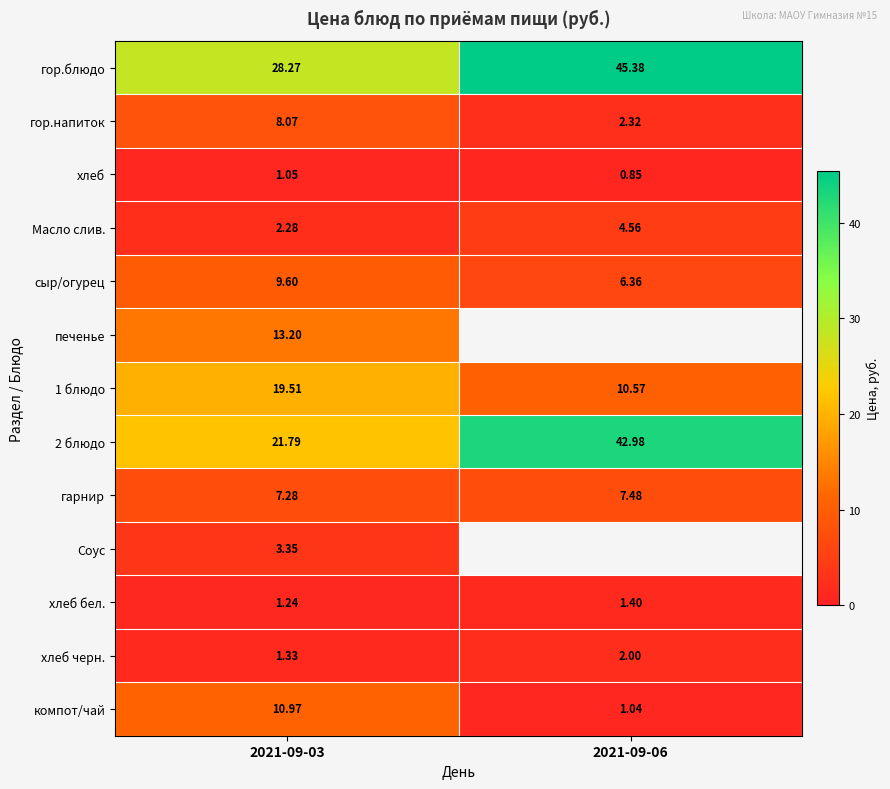

The хлеб бел. series shows 1.4 at 2021-09-06. True or false?

True